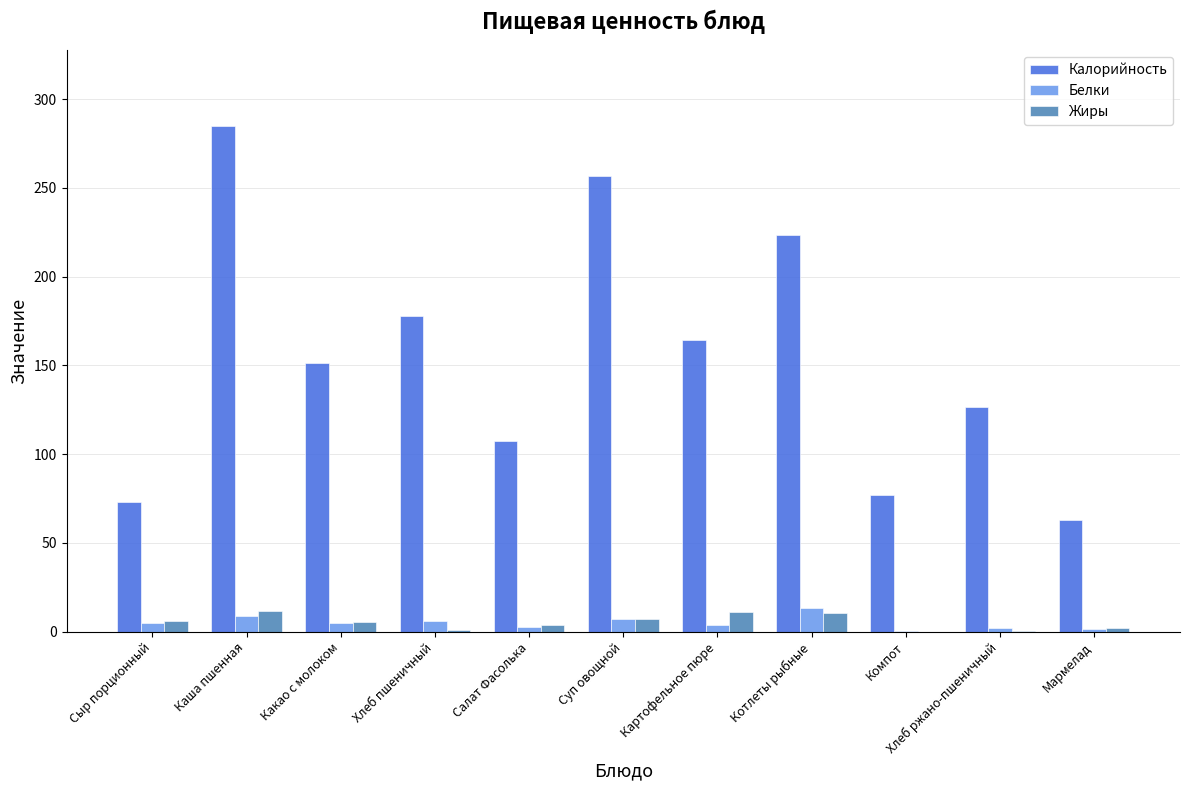

What is the approximate value of Белки at Хлеб пшеничный?

6.1